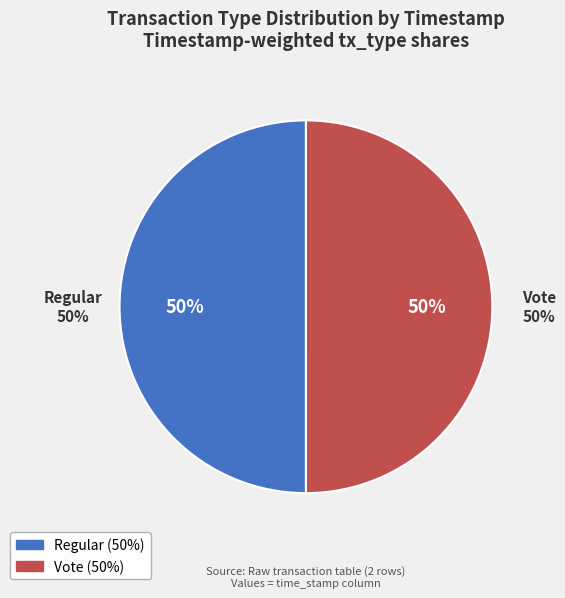

Count the number of slices in the pie.

2